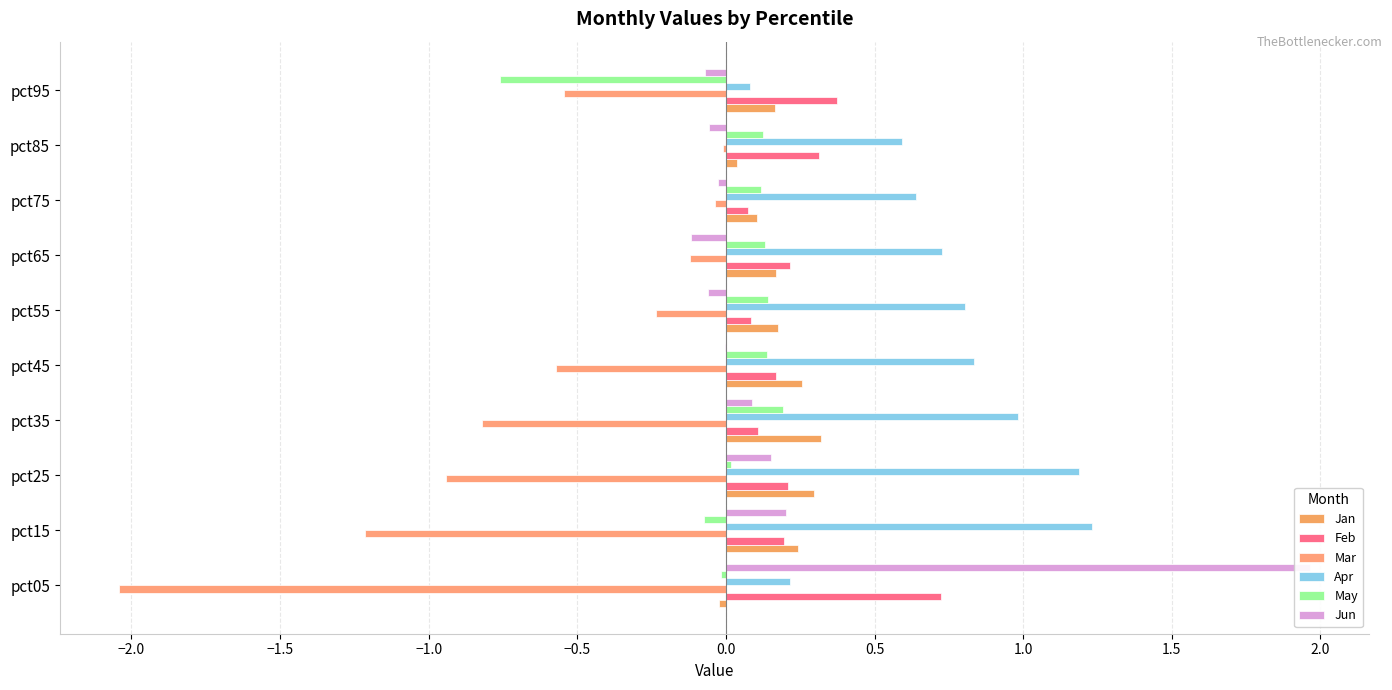

Which has a higher value, pct35 or pct05?

pct35